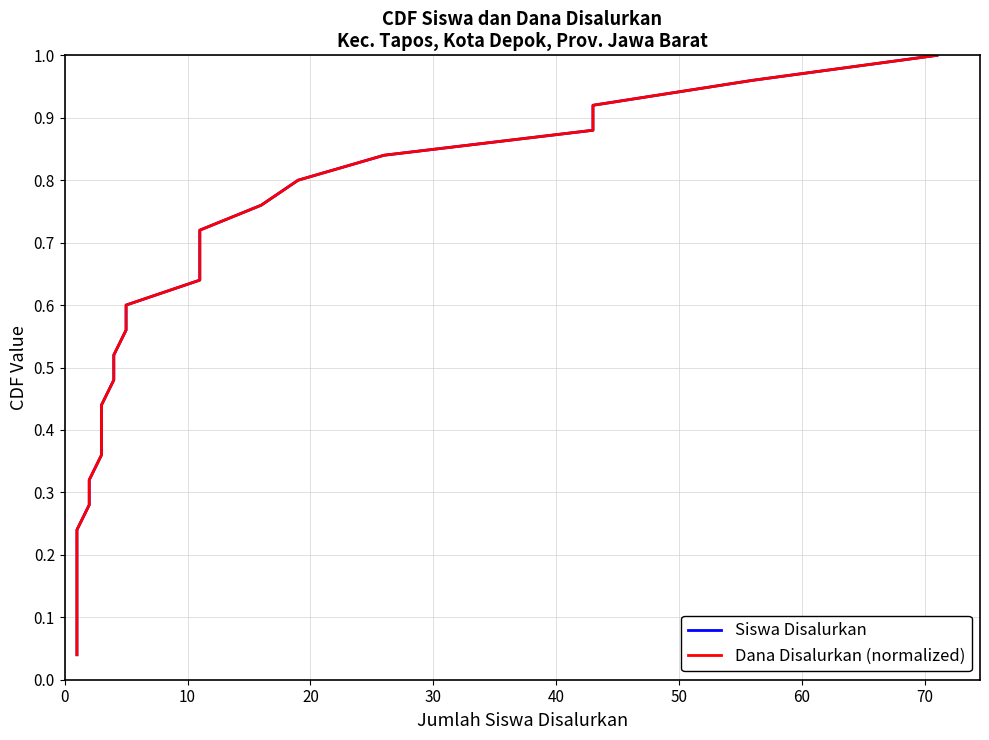

Between 0 and 30, which series saw the biggest shift?

Siswa Disalurkan